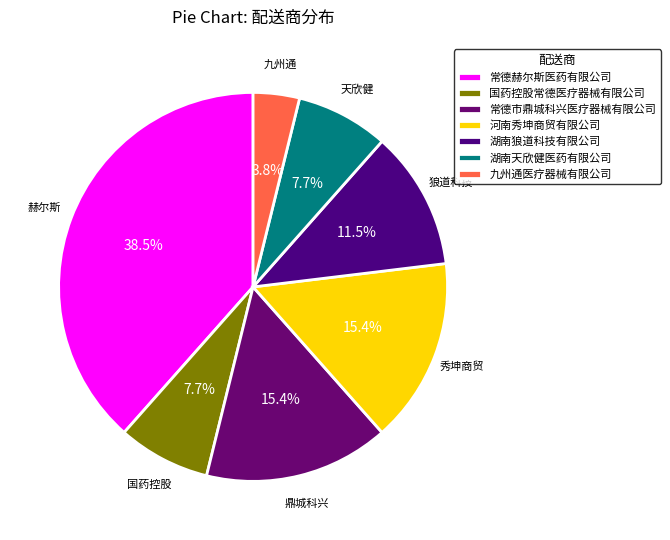

To the nearest percent, what is the average slice percentage?

14%